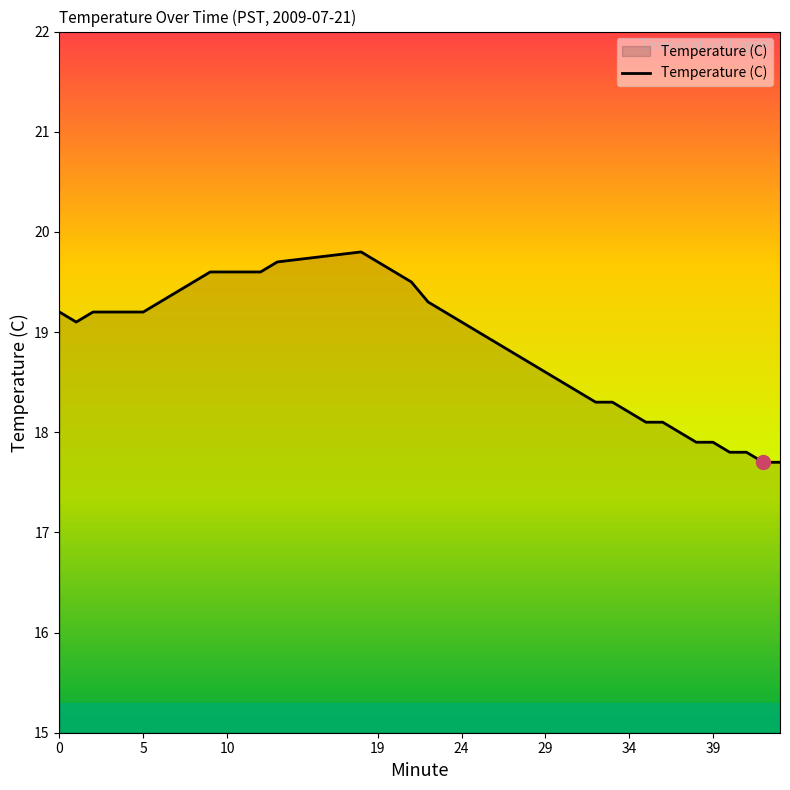

What is the maximum value shown in the chart?

19.8